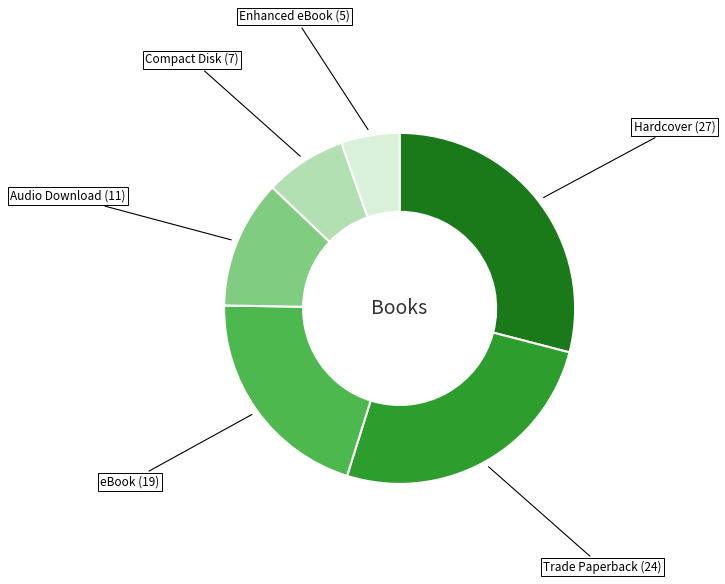

Is there any slice that represents more than half of the pie?

No